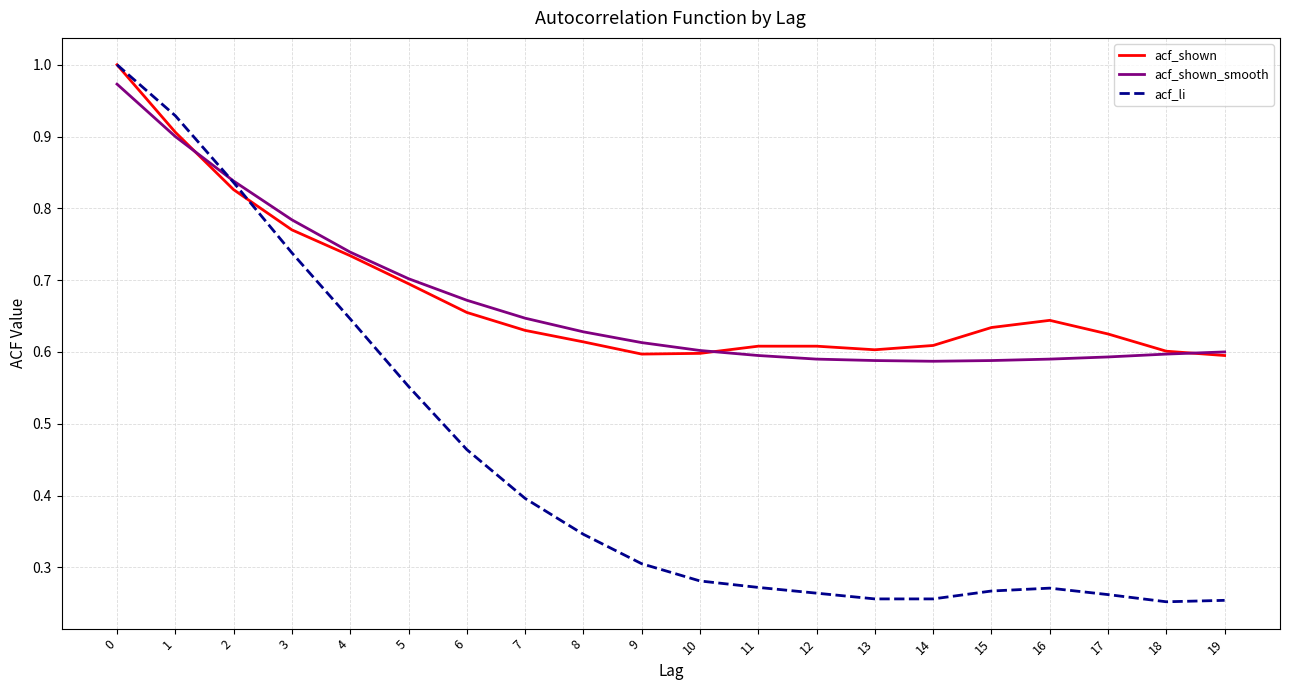

Is it true that acf_li equals 0.3 at 19?

True